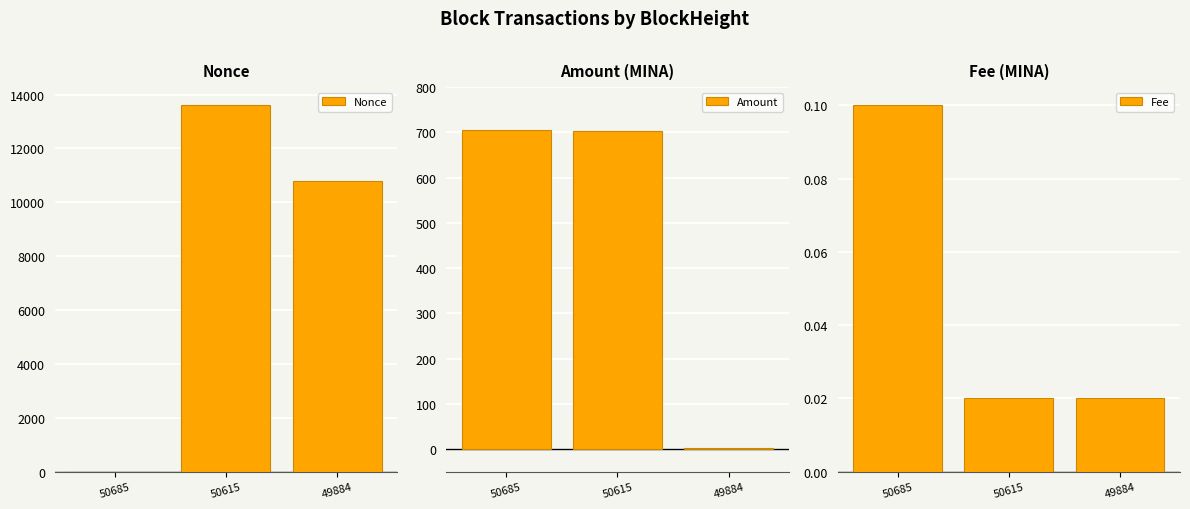

Which series has the largest total across all categories?

Nonce